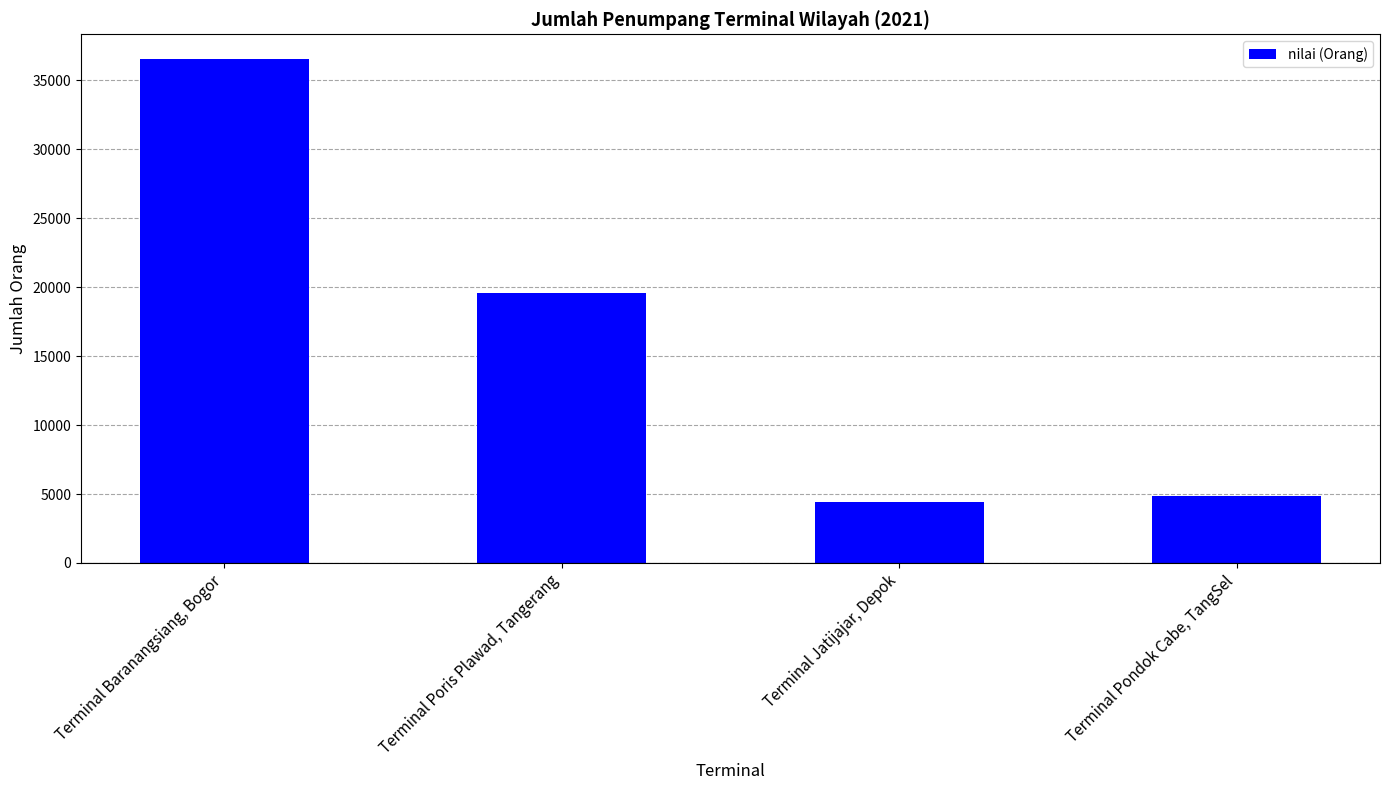

Where does the data first go above 19606?

Terminal Baranangsiang, Bogor